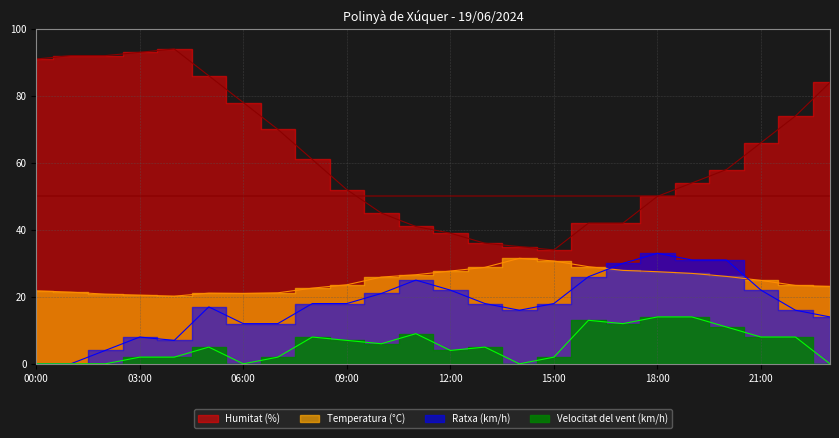

At which category does Velocitat del vent (km/h) reach its first local peak?

05:00